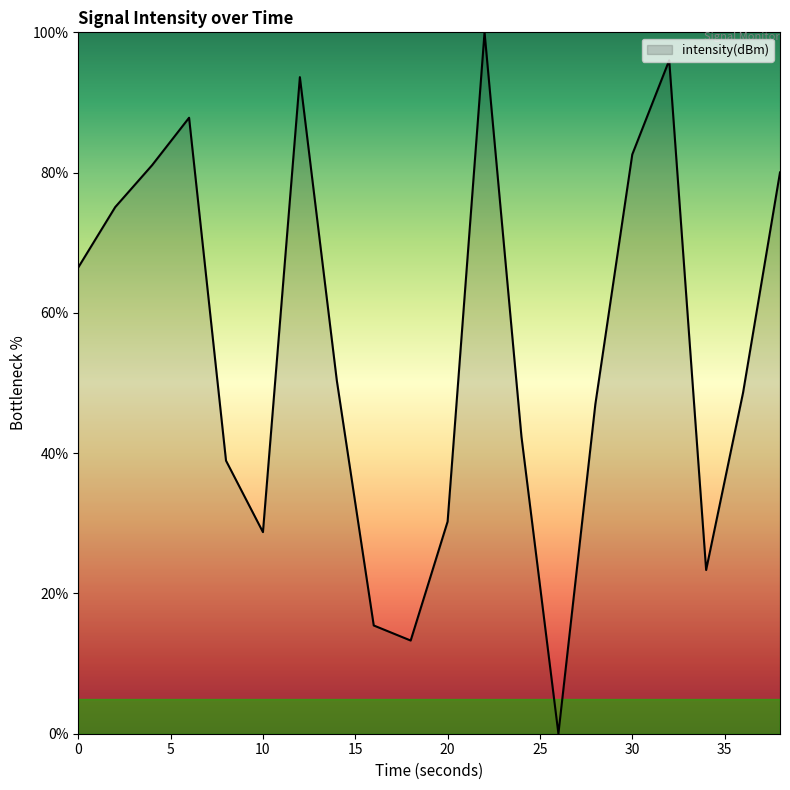

What is the maximum value shown in the chart?

100.0